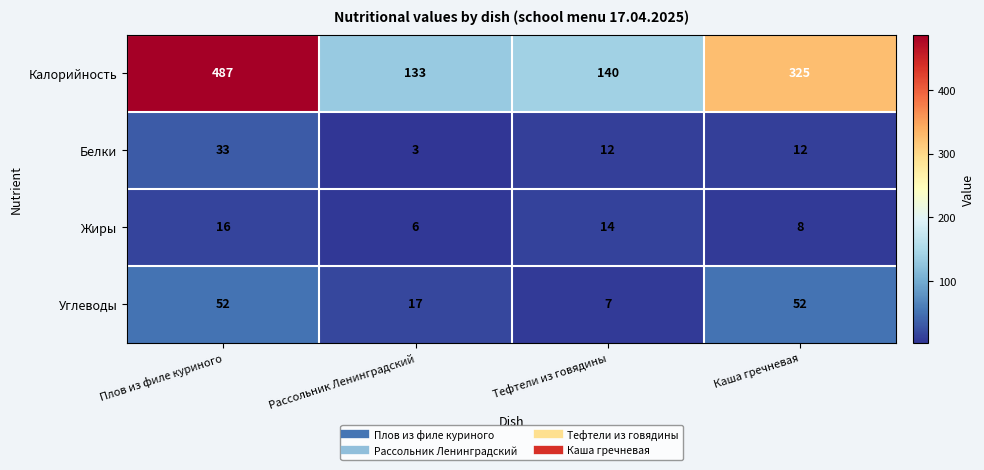

Which series has the widest spread of values?

Калорийность